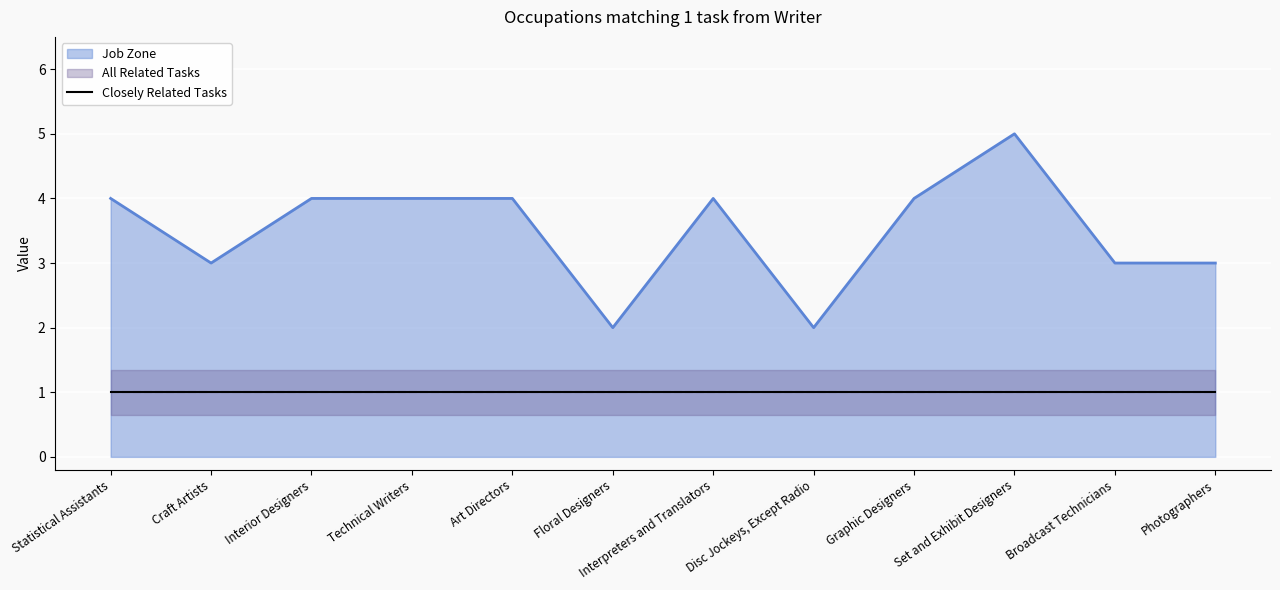

How many distinct data groups are displayed?

3